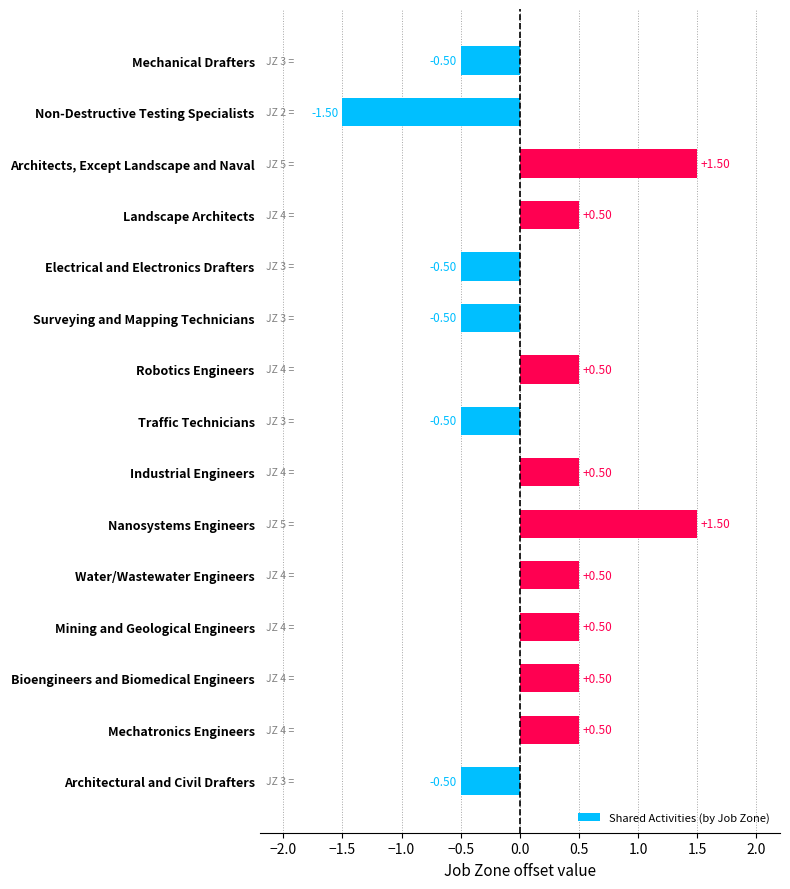

Count the values in the range 0 to 1.

7